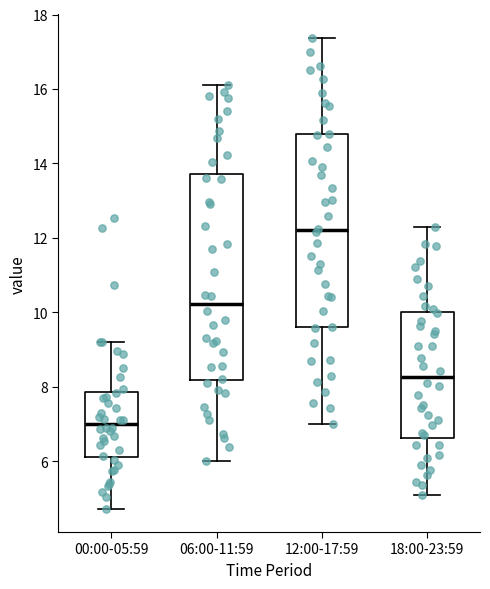

Which box is the tallest, from its lower edge to its upper edge?

06:00-11:59